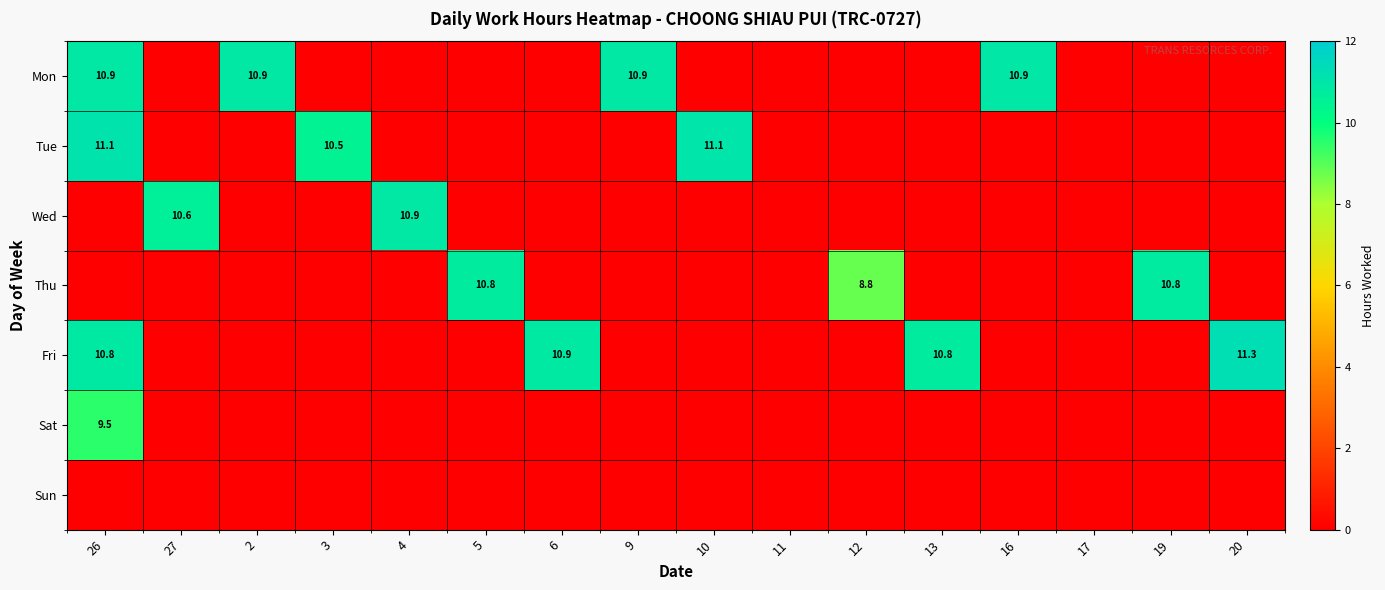

Is it true that Fri equals 2.9 at 13?

False